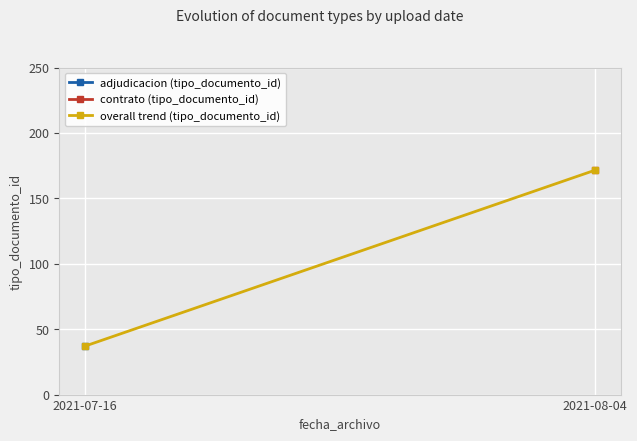

List the labels in order of value, largest first.

2021-08-04, 2021-07-16